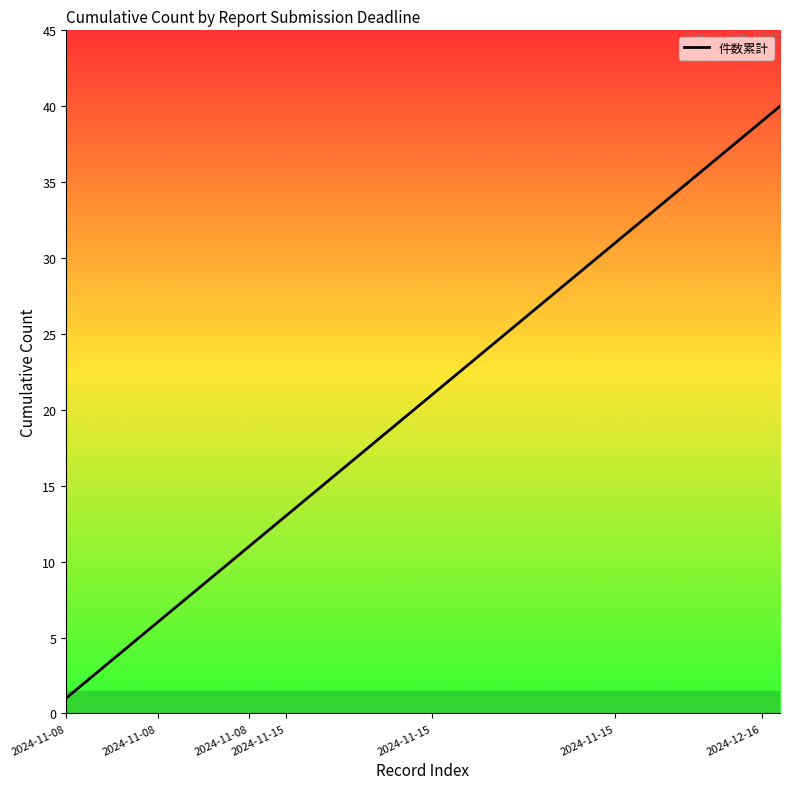

What is the difference between the second highest and minimum values?

38